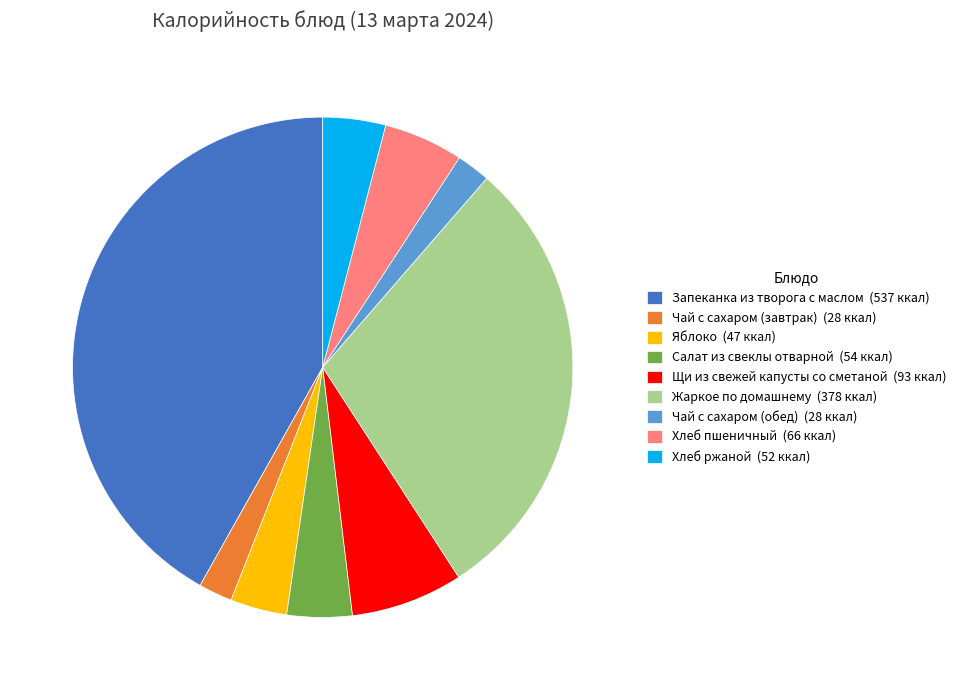

Combined, do Хлеб ржаной (52 ккал) and Жаркое по домашнему (378 ккал) account for over 50%?

No